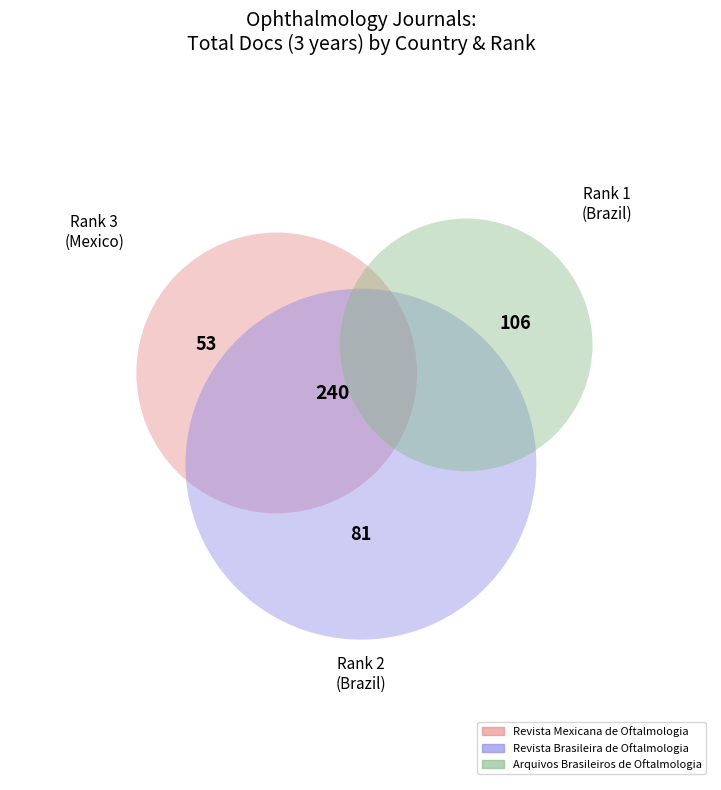

Count the number of slices in the pie.

3